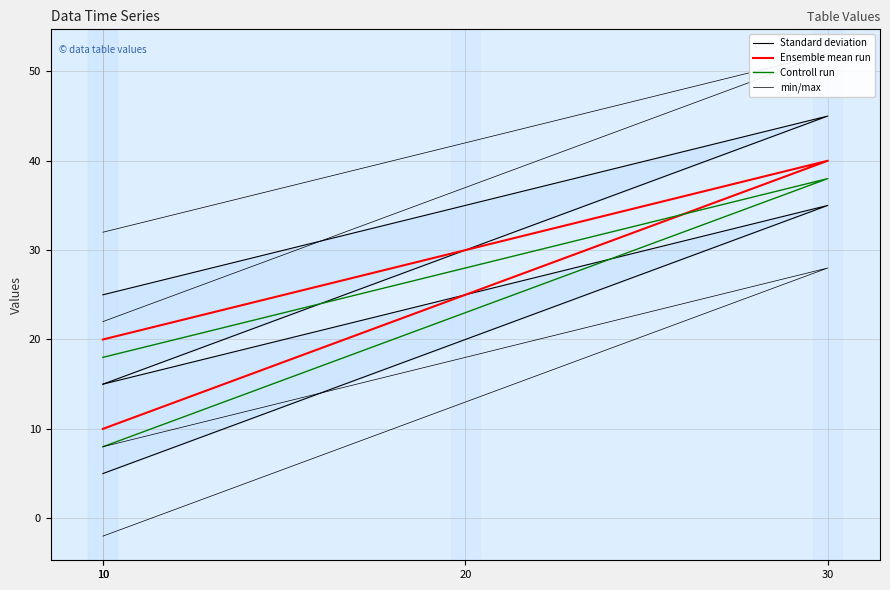

What is the average value of the Ensemble mean run series?

25